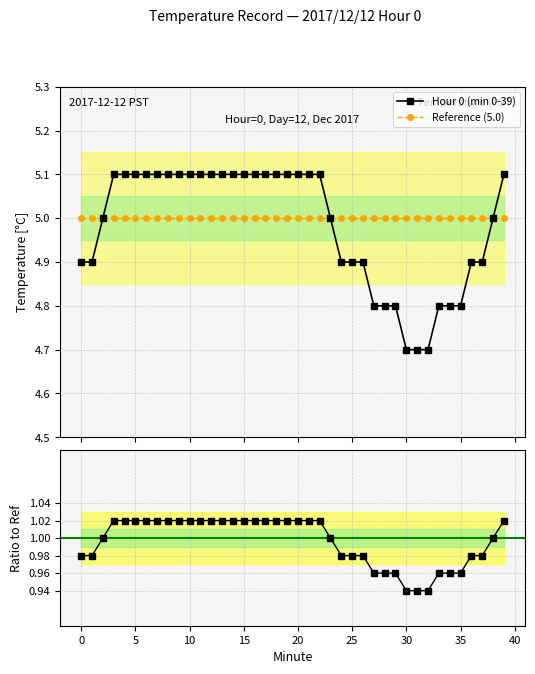

What is the value of the Reference (5.0) point at the 28th from the left?

5.0